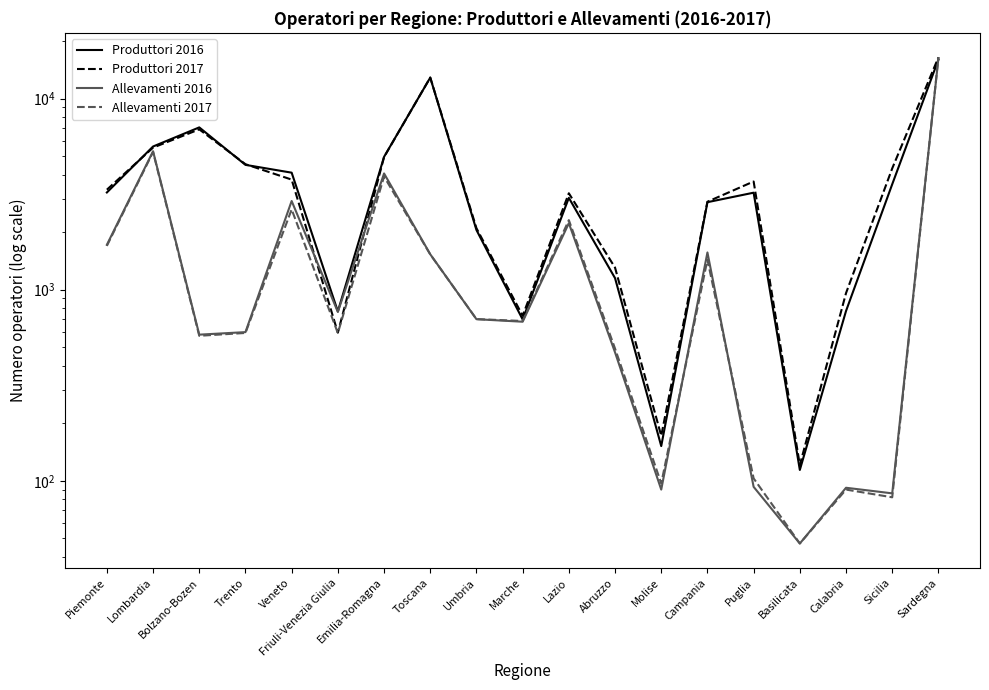

Where do Produttori 2017 and Allevamenti 2017 first cross each other?

Sicilia and Sardegna